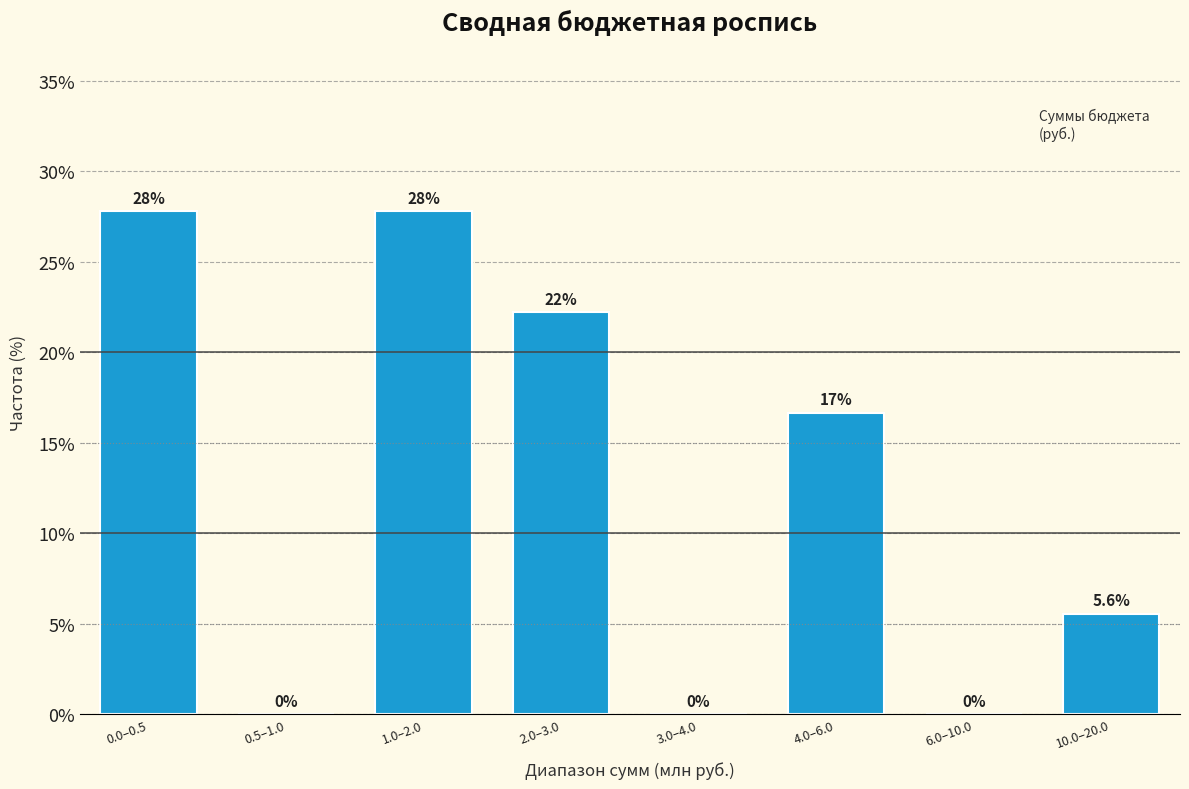

Reading left to right, extract all data points from this chart.

0.0–0.5=27.8	0.5–1.0=0.0	1.0–2.0=27.8	2.0–3.0=22.2	3.0–4.0=0.0	4.0–6.0=16.7	6.0–10.0=0.0	10.0–20.0=5.6